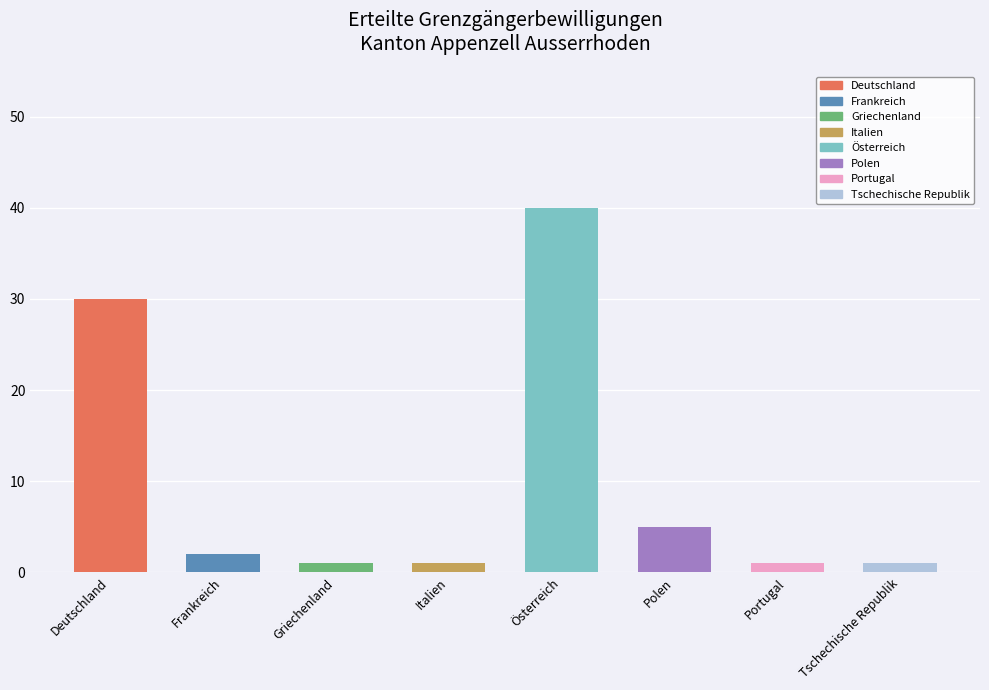

What is the change in value from Italien to Österreich?

+39